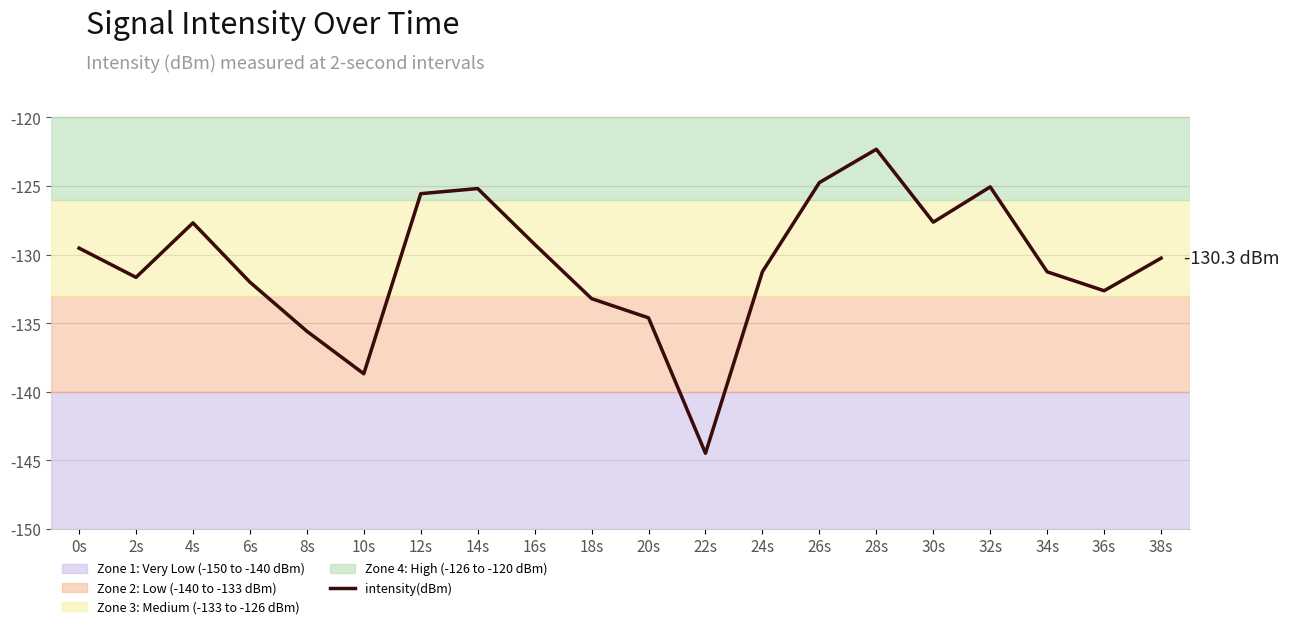

What is the sum of the values at 26s and 4s?

-252.4